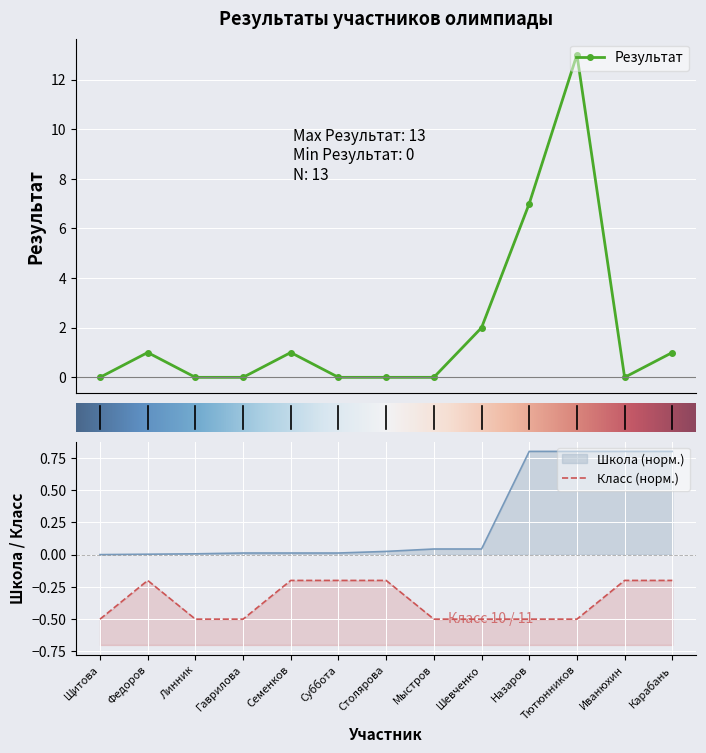

At how many categories does at least one series exceed 10?

1